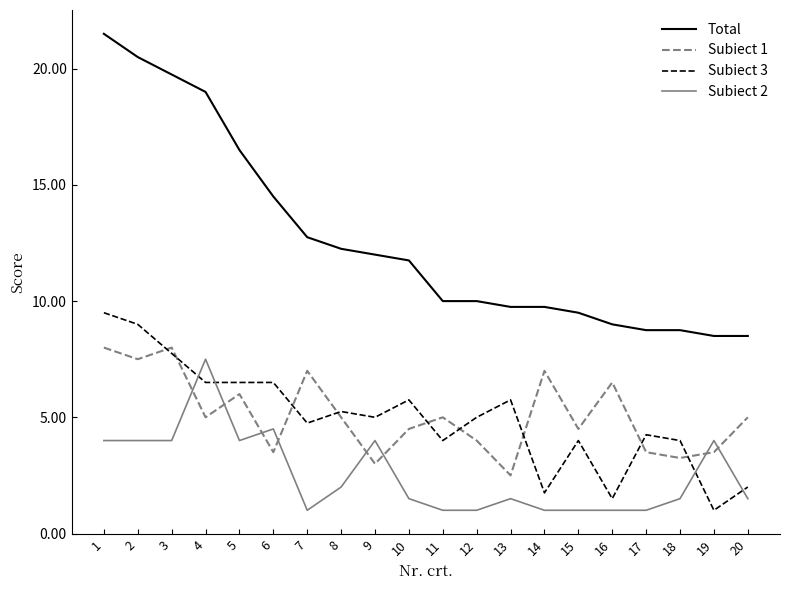

Is this an area chart (filled region under the line)?

No